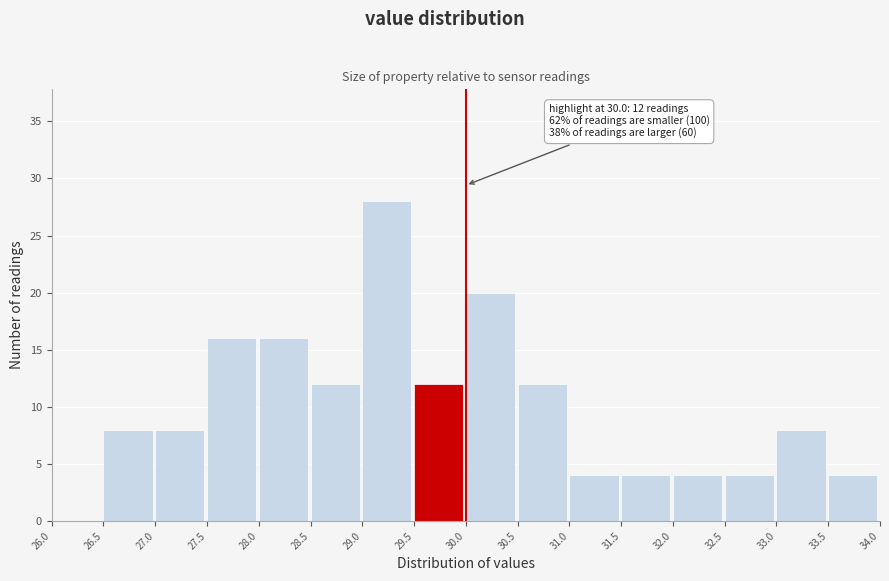

Over which range of the x-axis is the bar tallest?

29.0 to 29.5